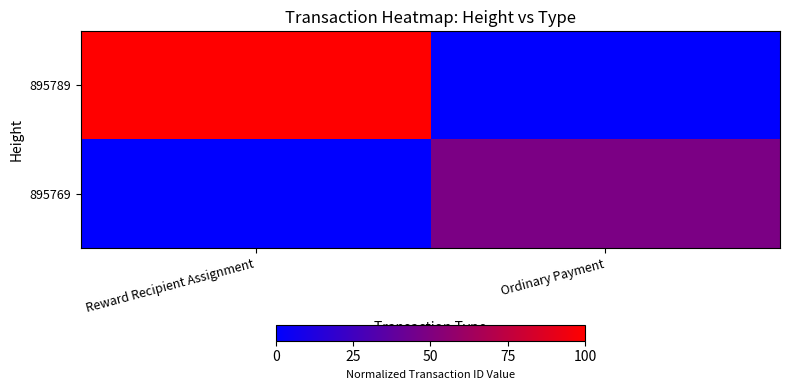

Reading left to right, what are all the values shown in this chart?

895789: Reward Recipient Assignment=1.0	Ordinary Payment=0.0
895769: Reward Recipient Assignment=0.0	Ordinary Payment=0.5